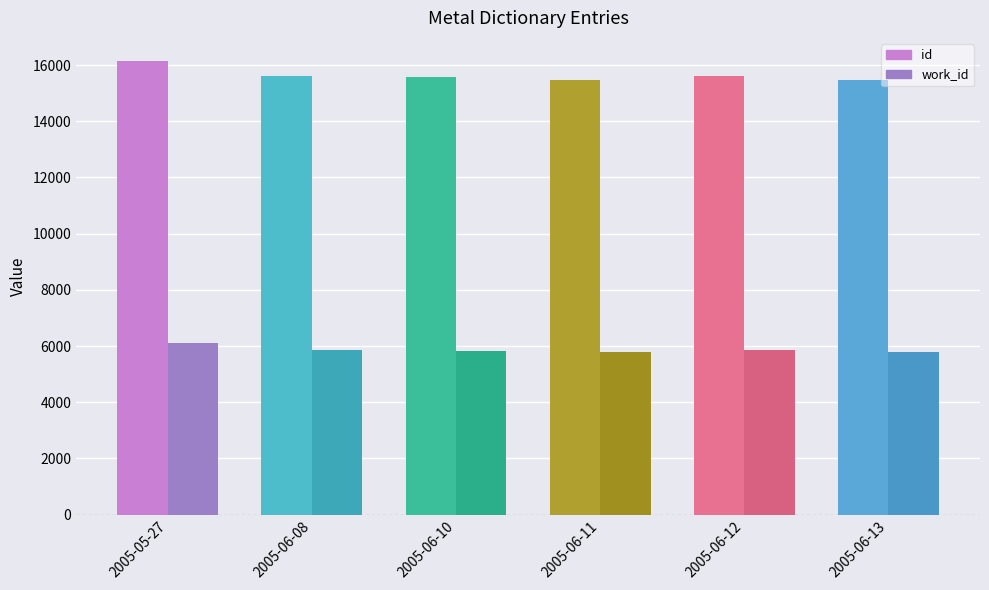

Which series has the widest spread of values?

id